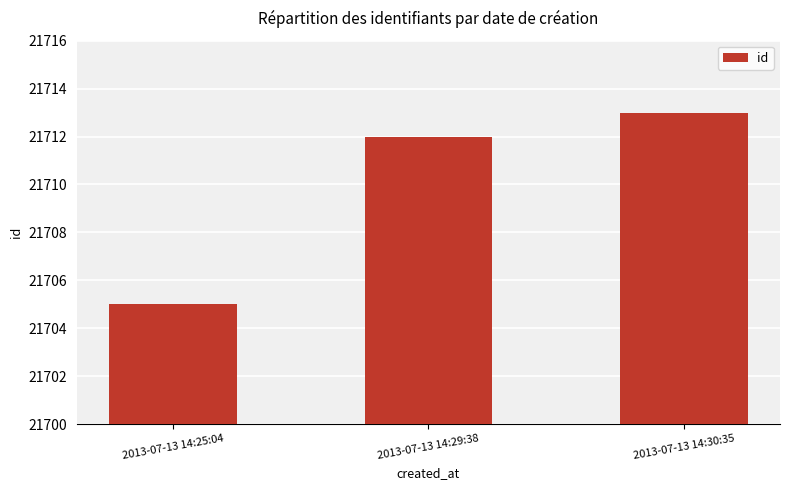

Between 2013-07-13 14:30:35 and 2013-07-13 14:25:04, which is larger?

2013-07-13 14:30:35